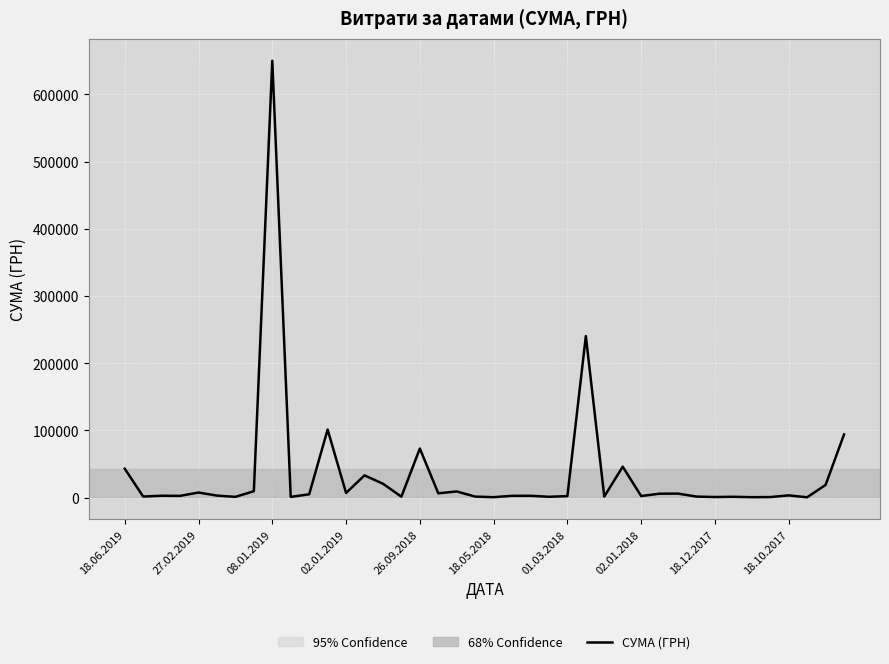

What is the difference between the maximum and minimum values?

649662.2